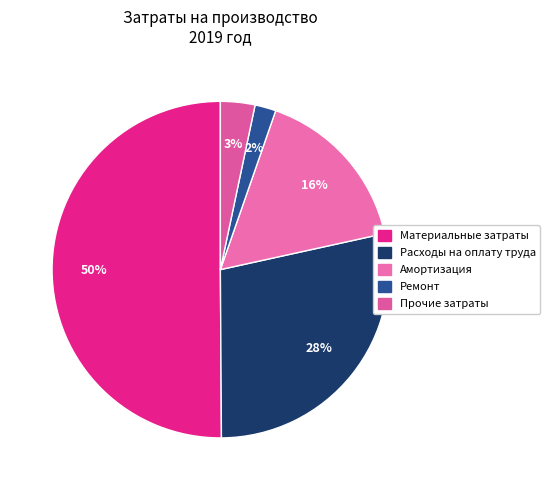

Count the number of slices in the pie.

5